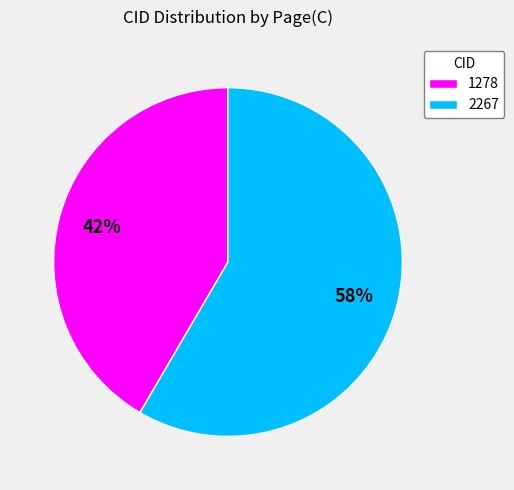

To the nearest percent, what is the average slice percentage?

50%